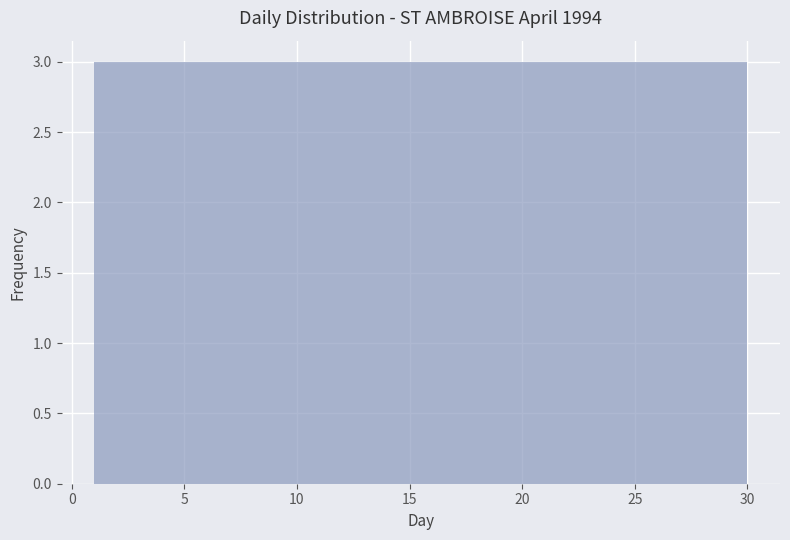

Reading left to right, transcribe this chart: for each bar, give the range it covers on the x-axis and its height. Neither the bar edges nor the heights are printed on the chart, so give them approximately, as read against the axes.

1.0 to 3.9: 3
3.9 to 6.8: 3
6.8 to 9.7: 3
9.7 to 12.6: 3
12.6 to 15.5: 3
15.5 to 18.4: 3
18.4 to 21.3: 3
21.3 to 24.2: 3
24.2 to 27.1: 3
27.1 to 30.0: 3